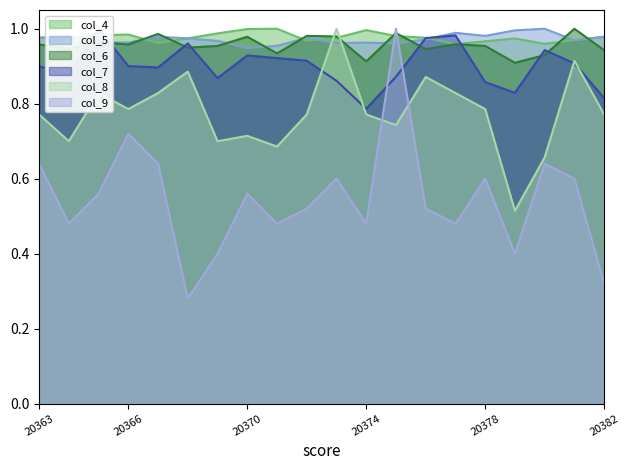

What is the approximate value of col_4 at 20375?

1.0